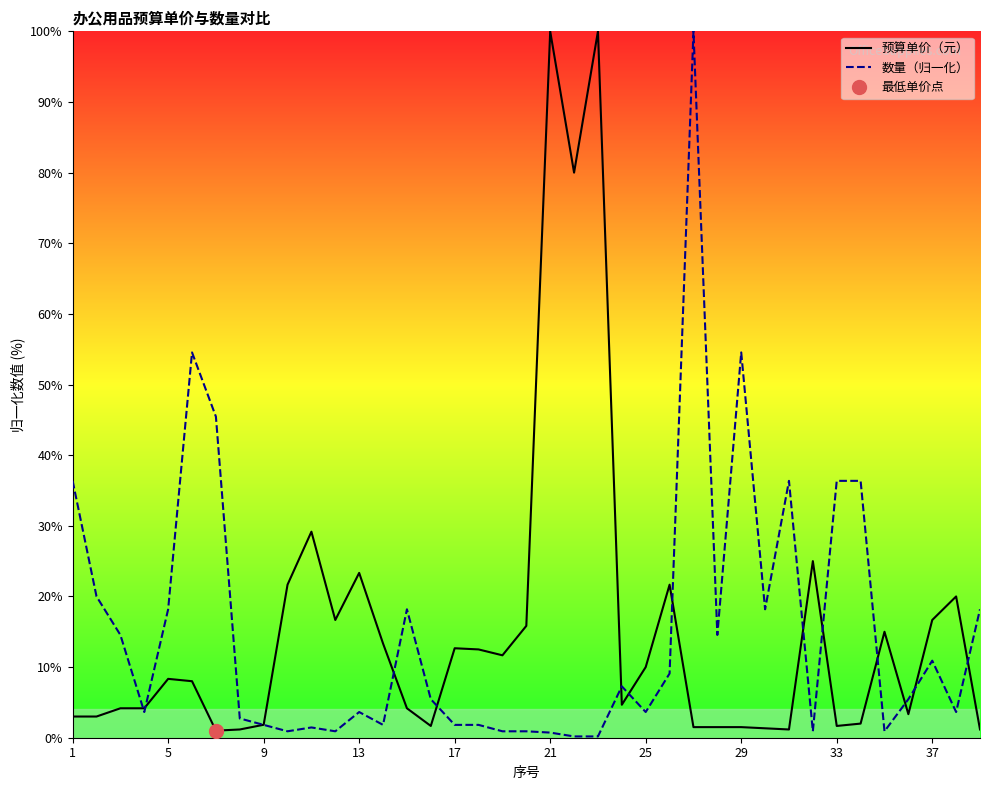

Does the chart have visible grid lines?

No